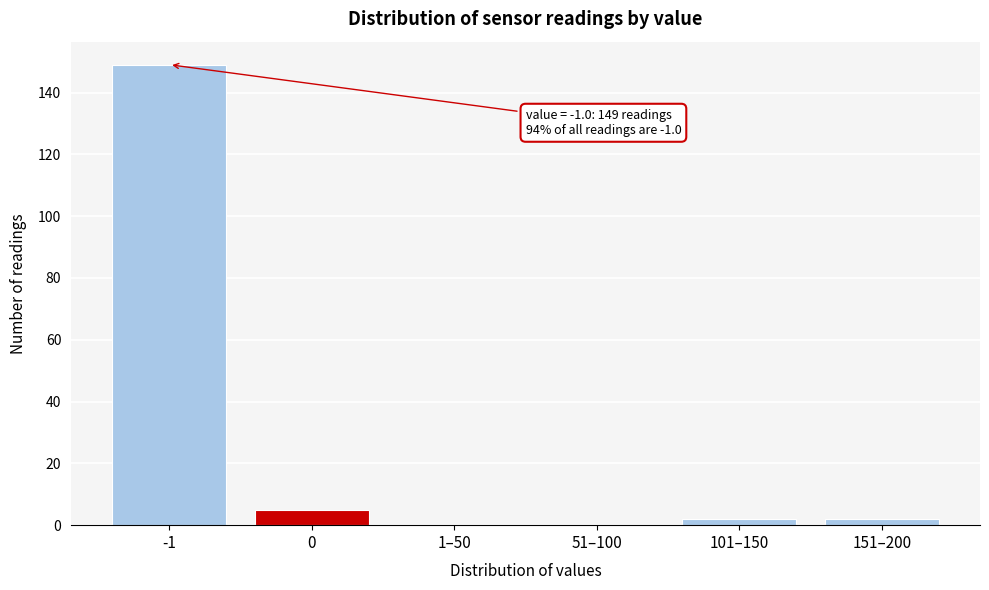

Reading left to right, list all the values displayed in this chart.

-1=149	0=5	1–50=0	51–100=0	101–150=2	151–200=2